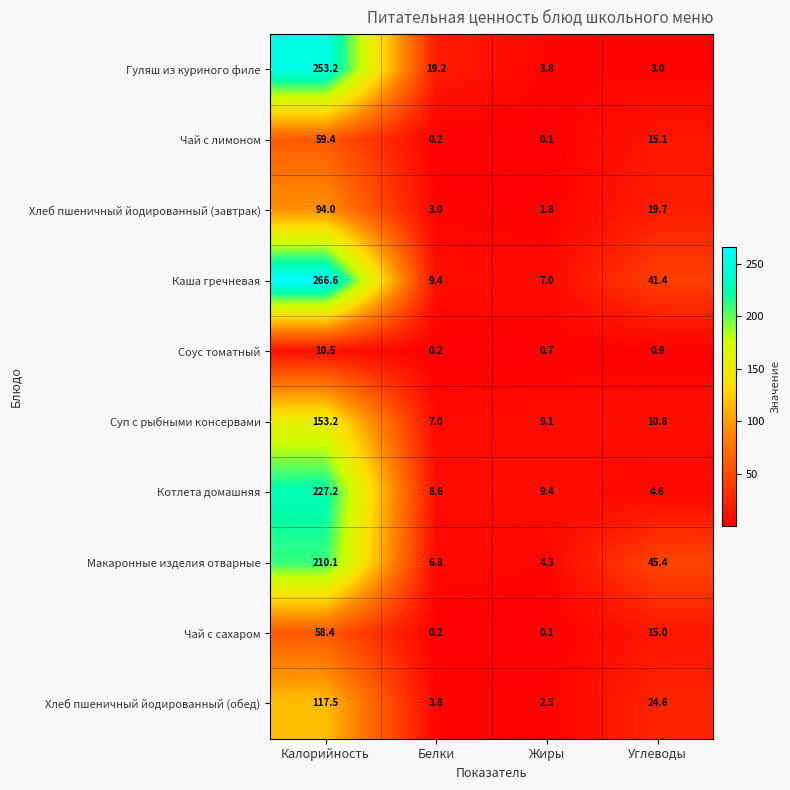

The Каша гречневая series shows 266.6 at Калорийность. True or false?

True